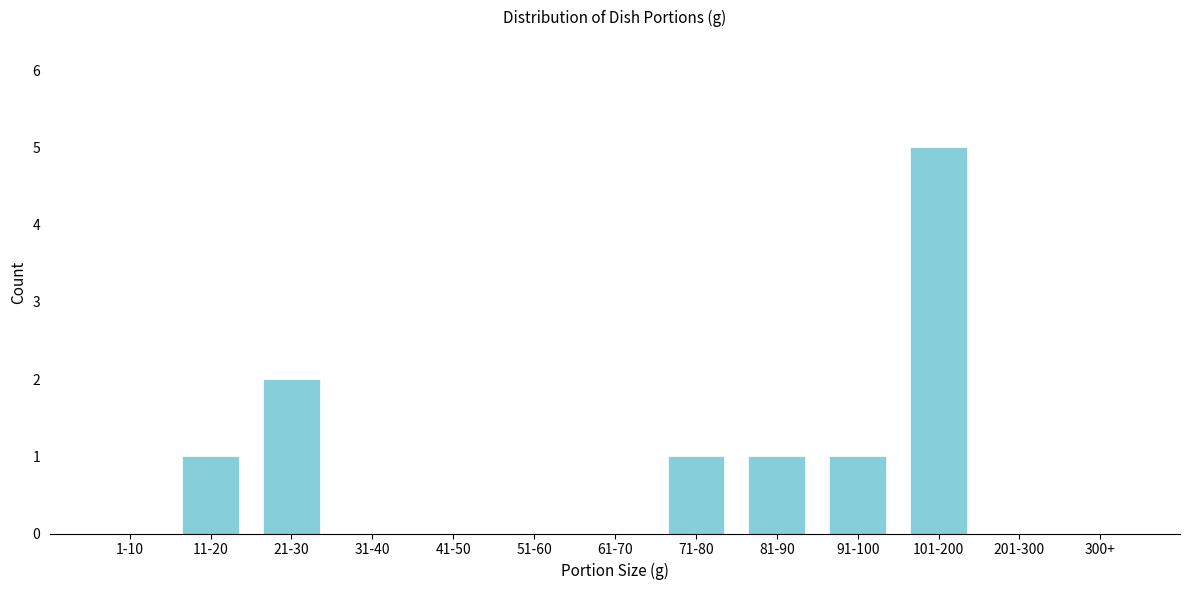

Reading left to right, transcribe all the data shown in this chart.

1-10=0	11-20=1	21-30=2	31-40=0	41-50=0	51-60=0	61-70=0	71-80=1	81-90=1	91-100=1	101-200=5	201-300=0	300+=0